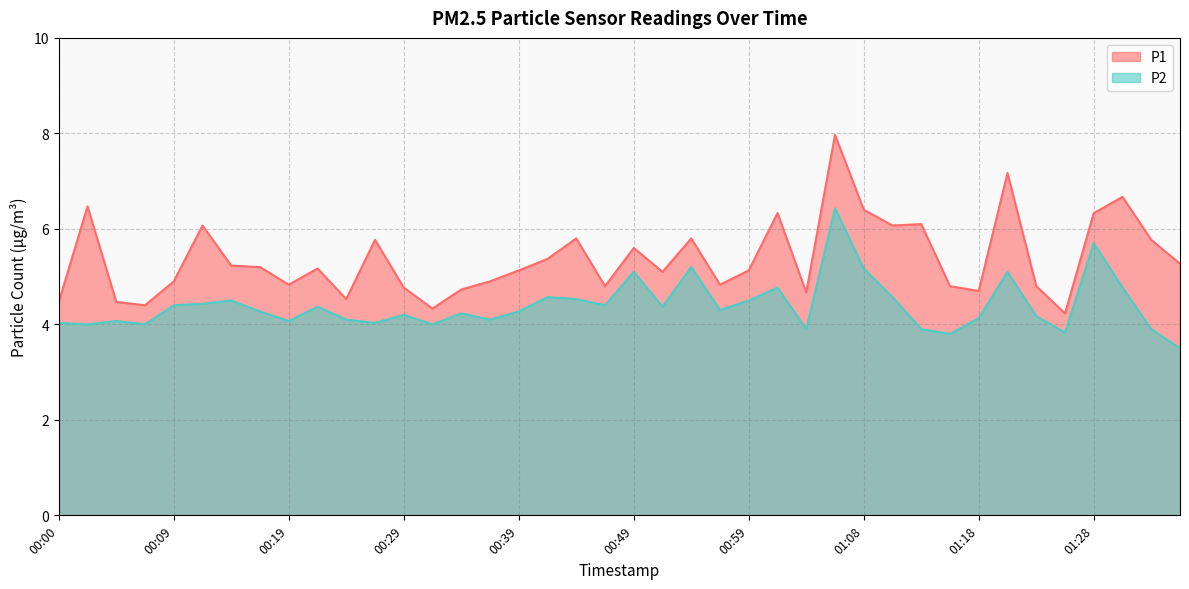

How many series are shown in this chart?

2